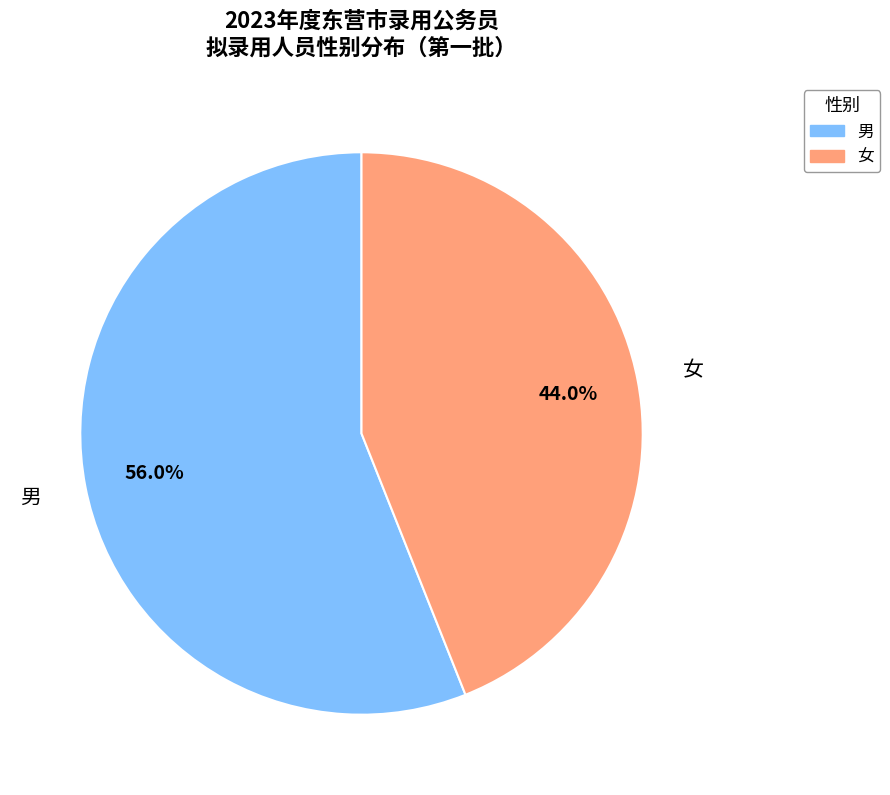

To the nearest percent, what is the combined percentage of 男 and 女?

100%